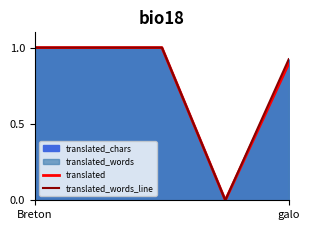

What is the maximum value for translated_words_line?

1.0